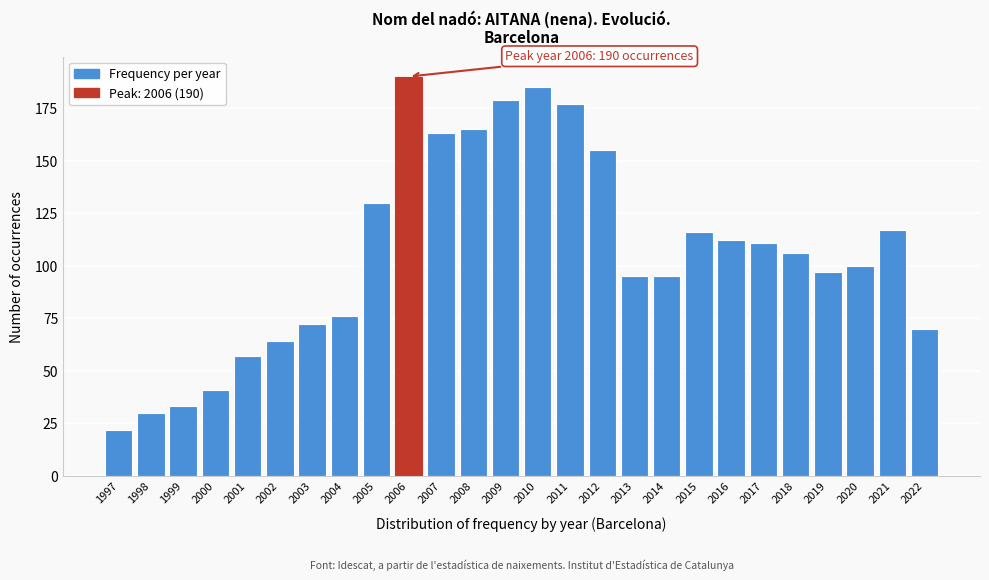

Reading left to right, transcribe all the data shown in this chart.

1997=22	1998=30	1999=33	2000=41	2001=57	2002=64	2003=72	2004=76	2005=130	2006=190	2007=163	2008=165	2009=179	2010=185	2011=177	2012=155	2013=95	2014=95	2015=116	2016=112	2017=111	2018=106	2019=97	2020=100	2021=117	2022=70